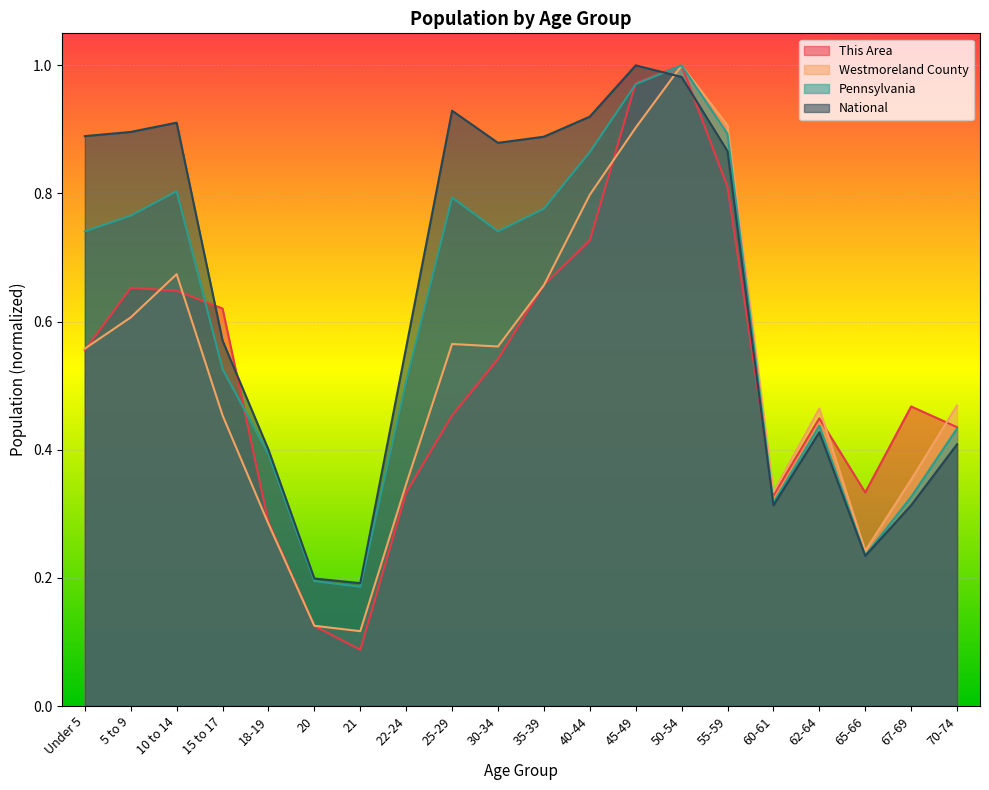

At which category does the chart reach its peak across all series?

50-54